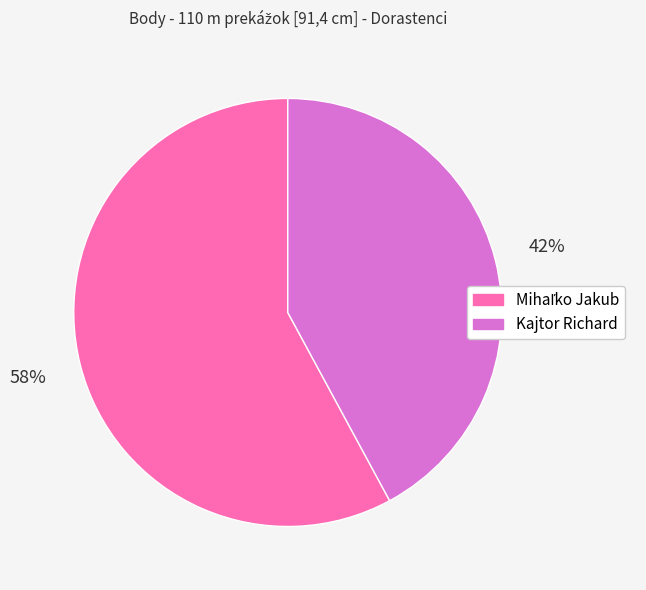

How many segments does this pie chart have?

2